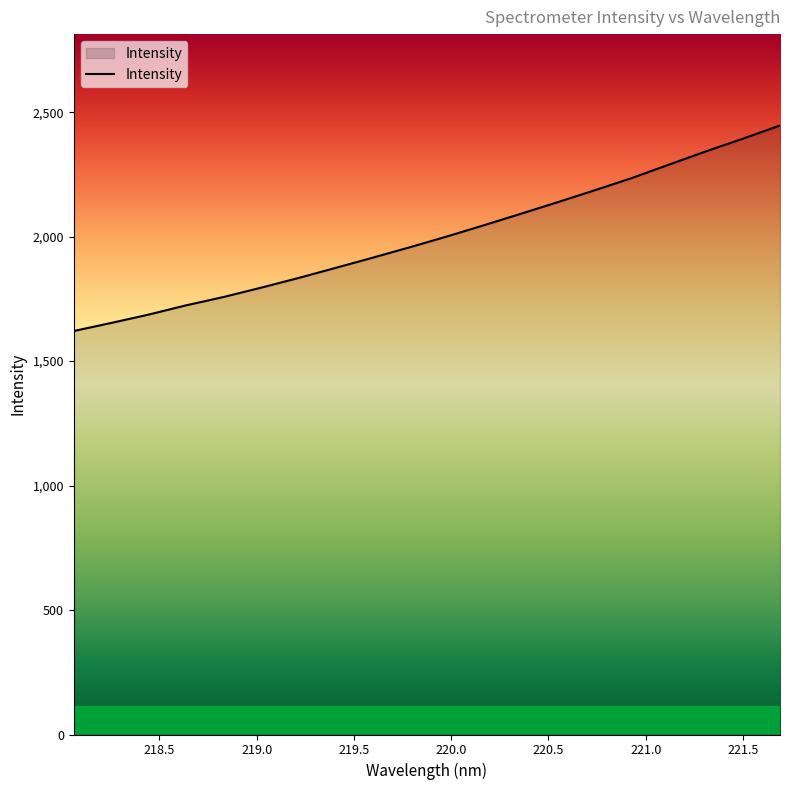

What is the difference between the maximum and minimum values?

825.7